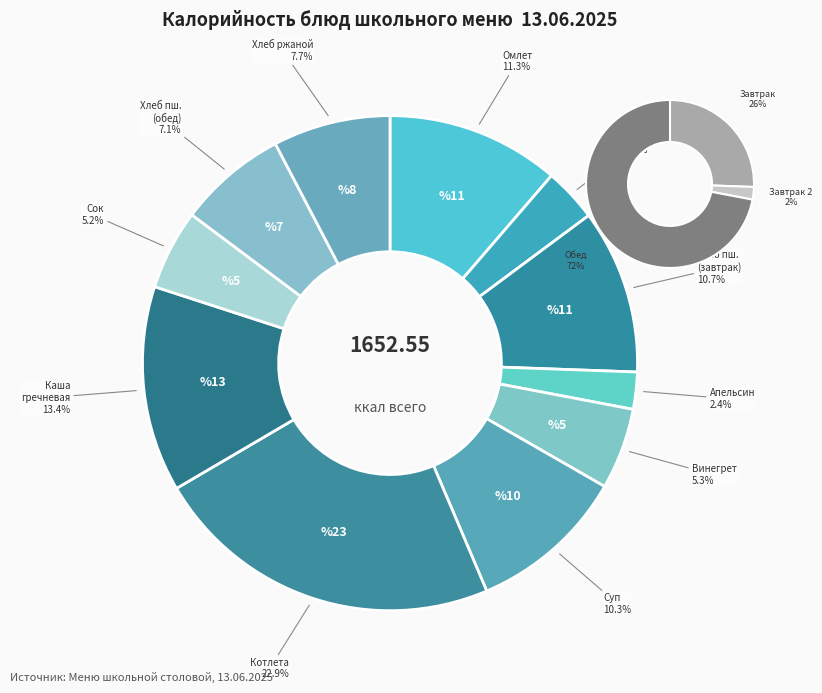

What percentage do Чай чёрный с сахаром and Винегрет овощной together represent?

8.8%